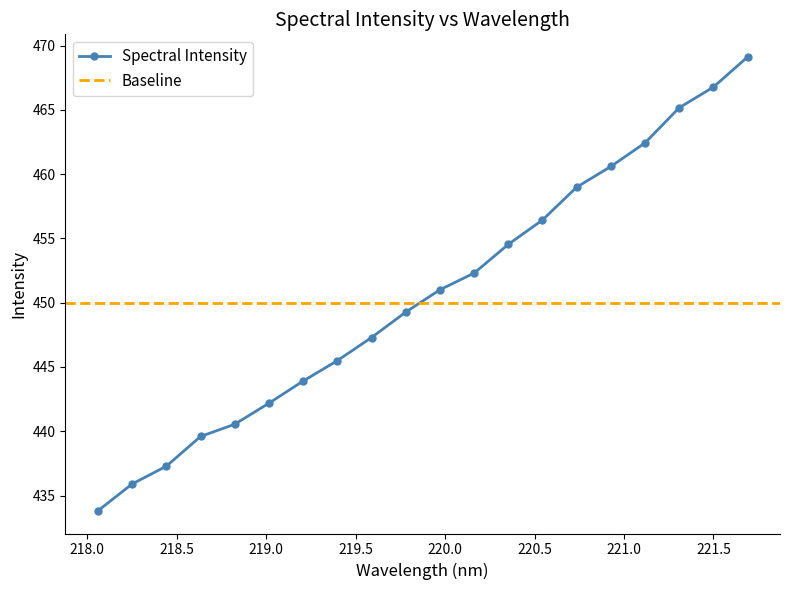

What is the maximum value for Spectral Intensity?

469.1